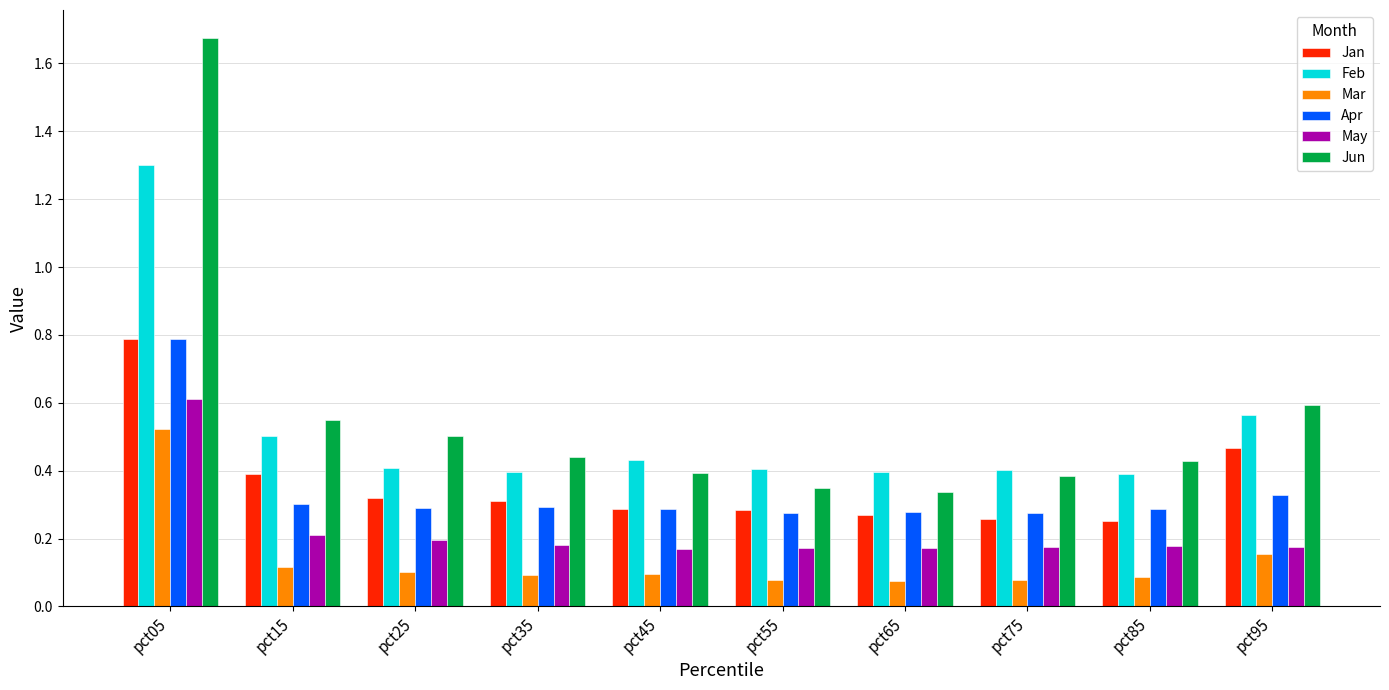

Which category has the highest value in the Jun series?

pct05